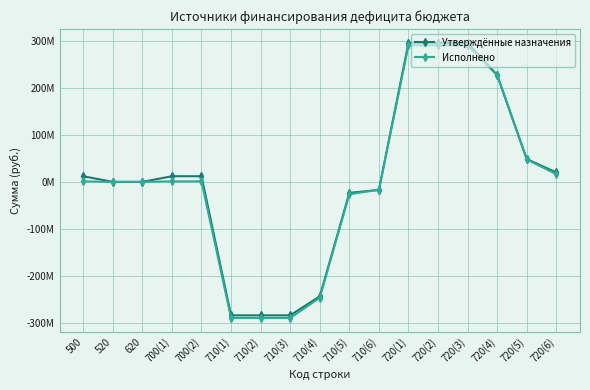

What are all the series names shown in the legend?

Утверждённые назначения, Исполнено